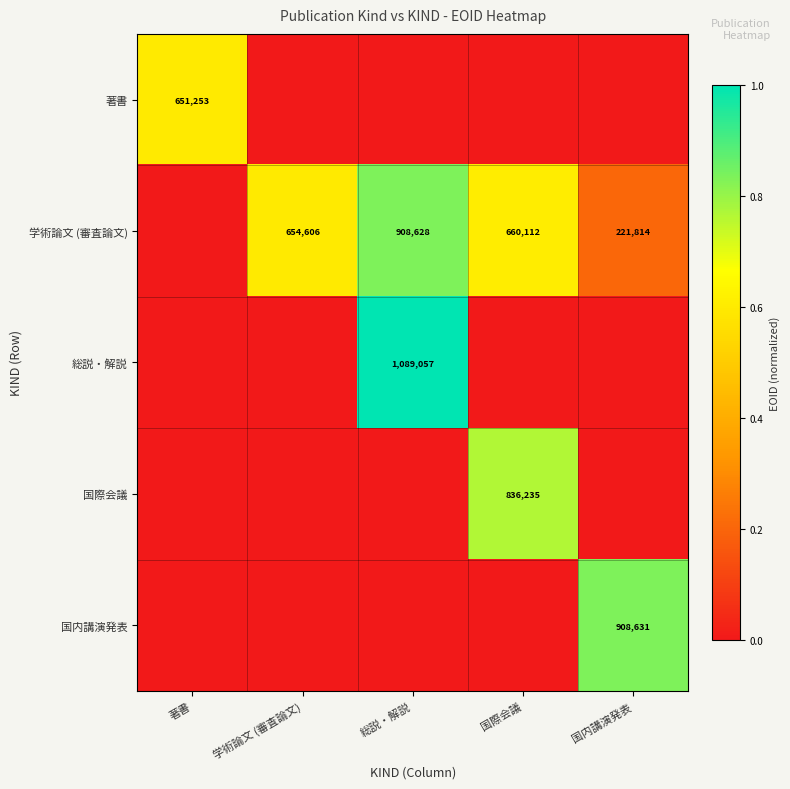

What is the difference between the highest and lowest values at 国内講演発表?

0.8